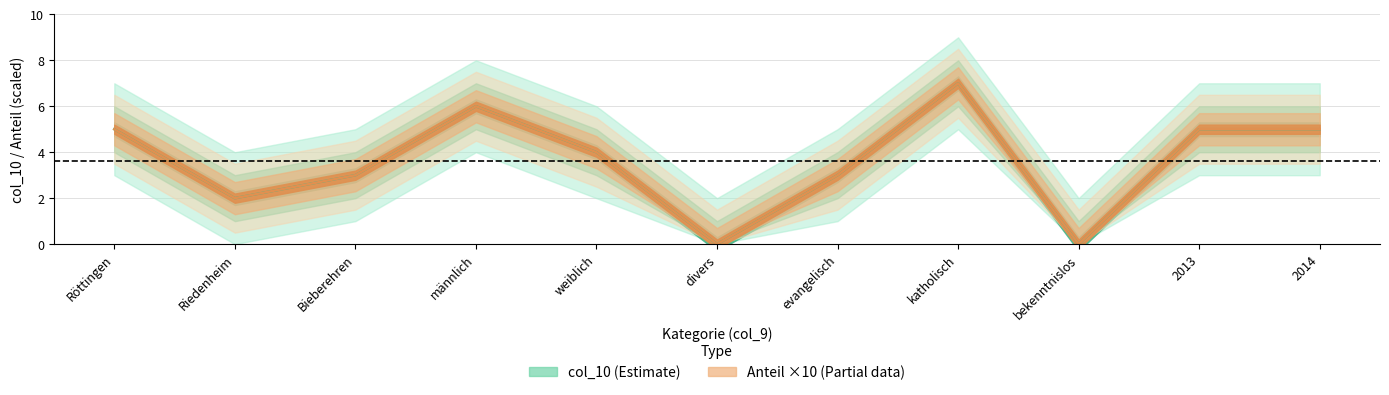

At how many categories does at least one series exceed 5?

2